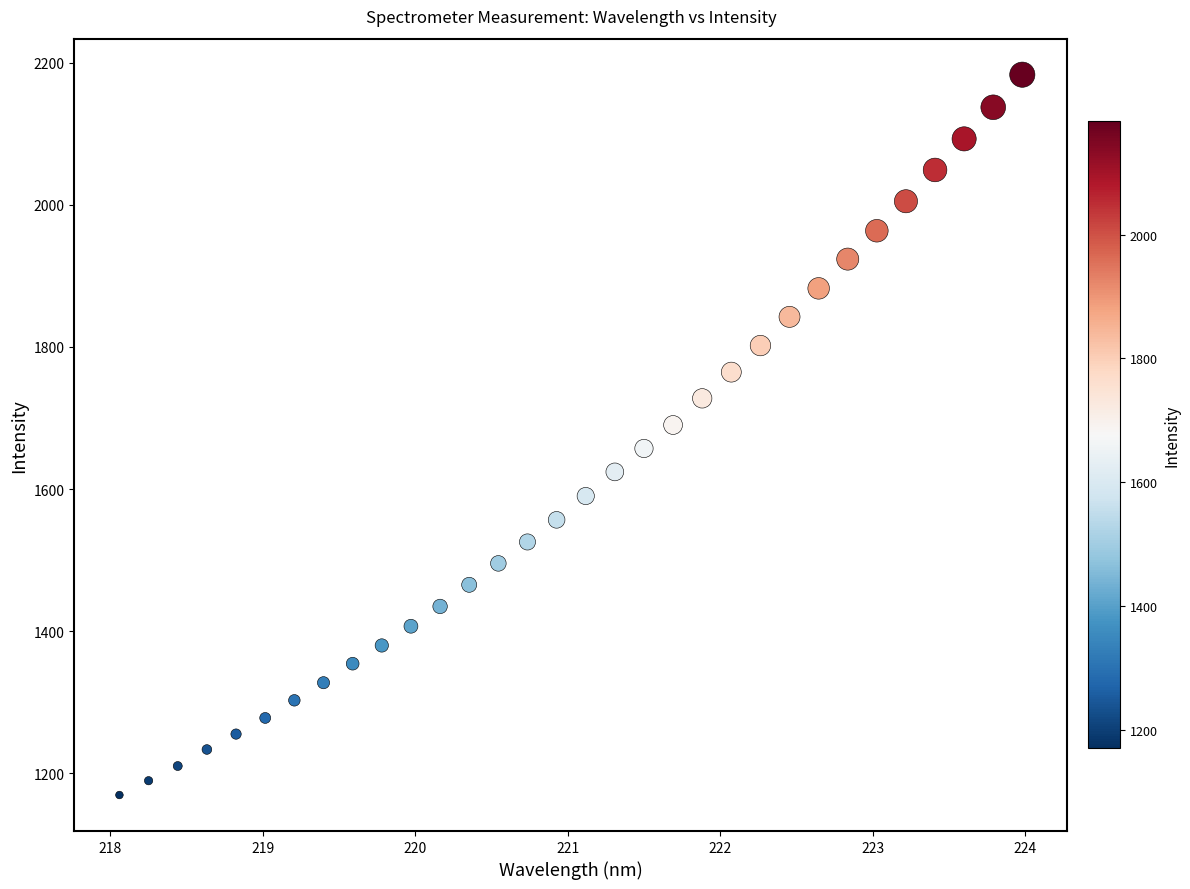

What is the range of Y values (max minus min)?

1013.8